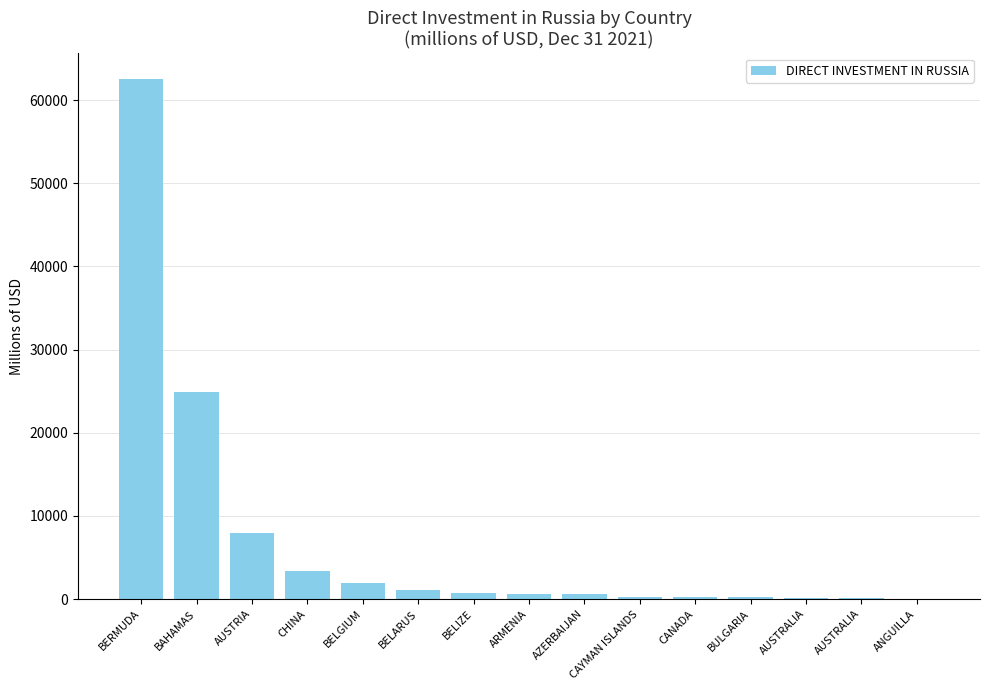

List the labels in order of value, smallest first.

ANGUILLA, AUSTRALIA, AUSTRALIA, BULGARIA, CANADA, CAYMAN ISLANDS, AZERBAIJAN, ARMENIA, BELIZE, BELARUS, BELGIUM, CHINA, AUSTRIA, BAHAMAS, BERMUDA